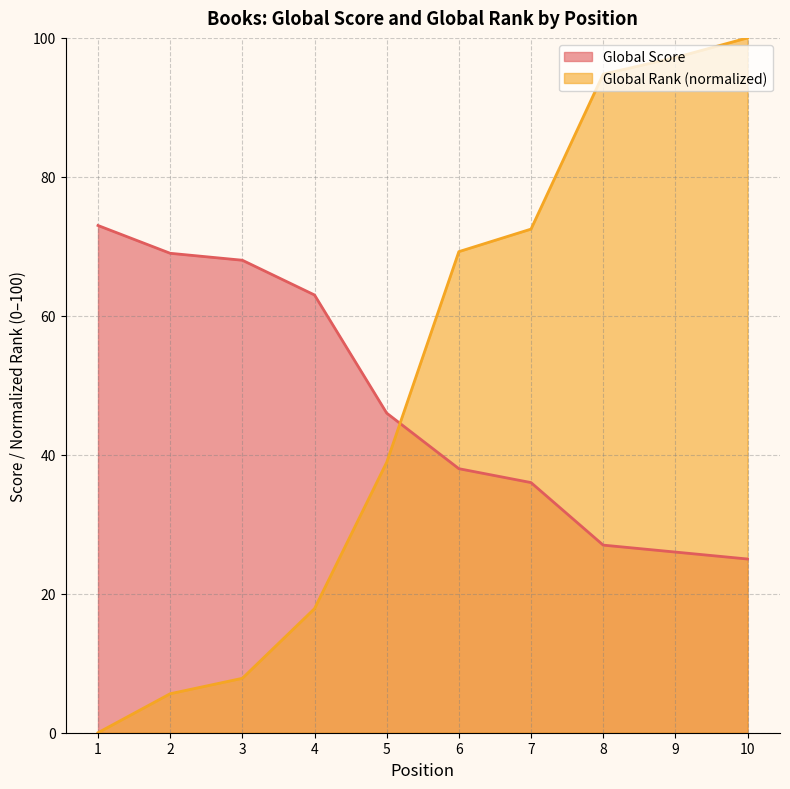

How many lines are shown in the chart?

2